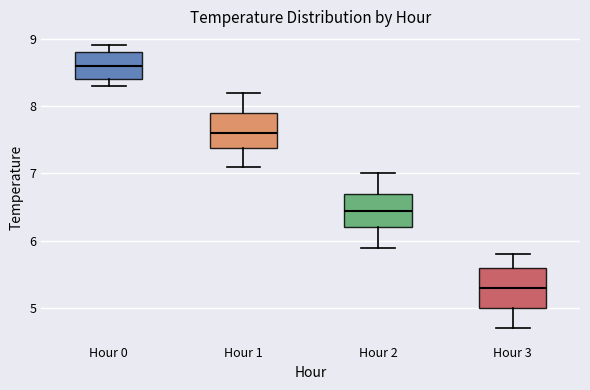

Reading left to right, read every box against the y-axis: the position of its median line, the range the box covers, and the ends of its whiskers. The values are not printed on the chart, so give them approximately, as read against the axis.

Hour 0: median 8.6, box 8.4 to 8.8, whiskers 8.3 to 8.9
Hour 1: median 7.6, box 7.4 to 7.9, whiskers 7.1 to 8.2
Hour 2: median 6.5, box 6.2 to 6.7, whiskers 5.9 to 7.0
Hour 3: median 5.3, box 5.0 to 5.6, whiskers 4.7 to 5.8